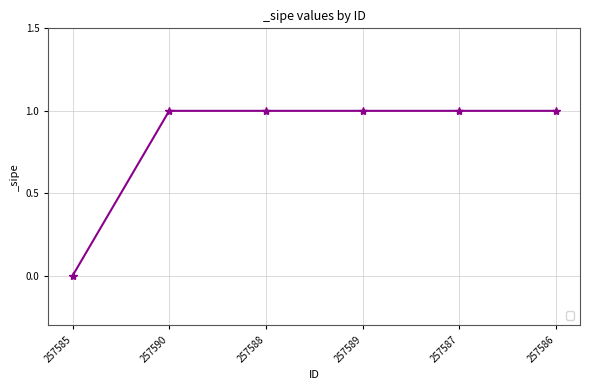

What is the label of the 6th point from the right?

257585